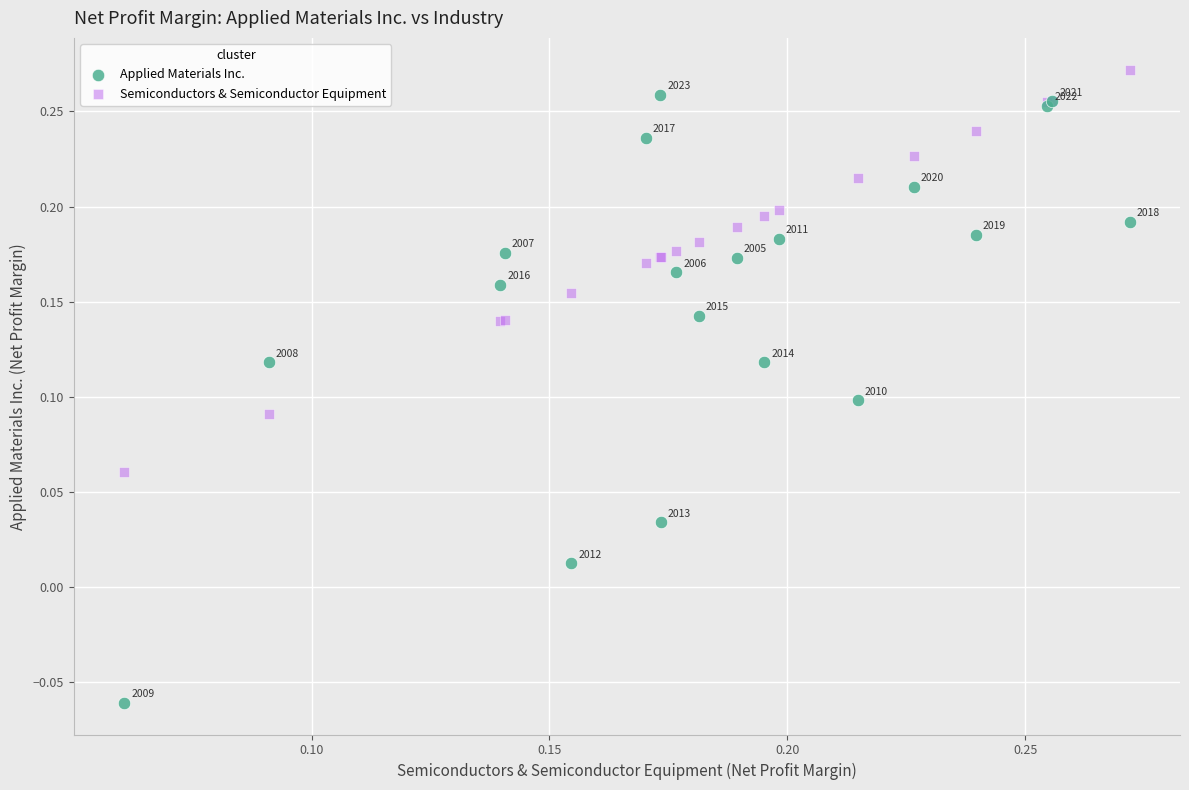

Which series reaches the minimum Y coordinate?

Applied Materials Inc.